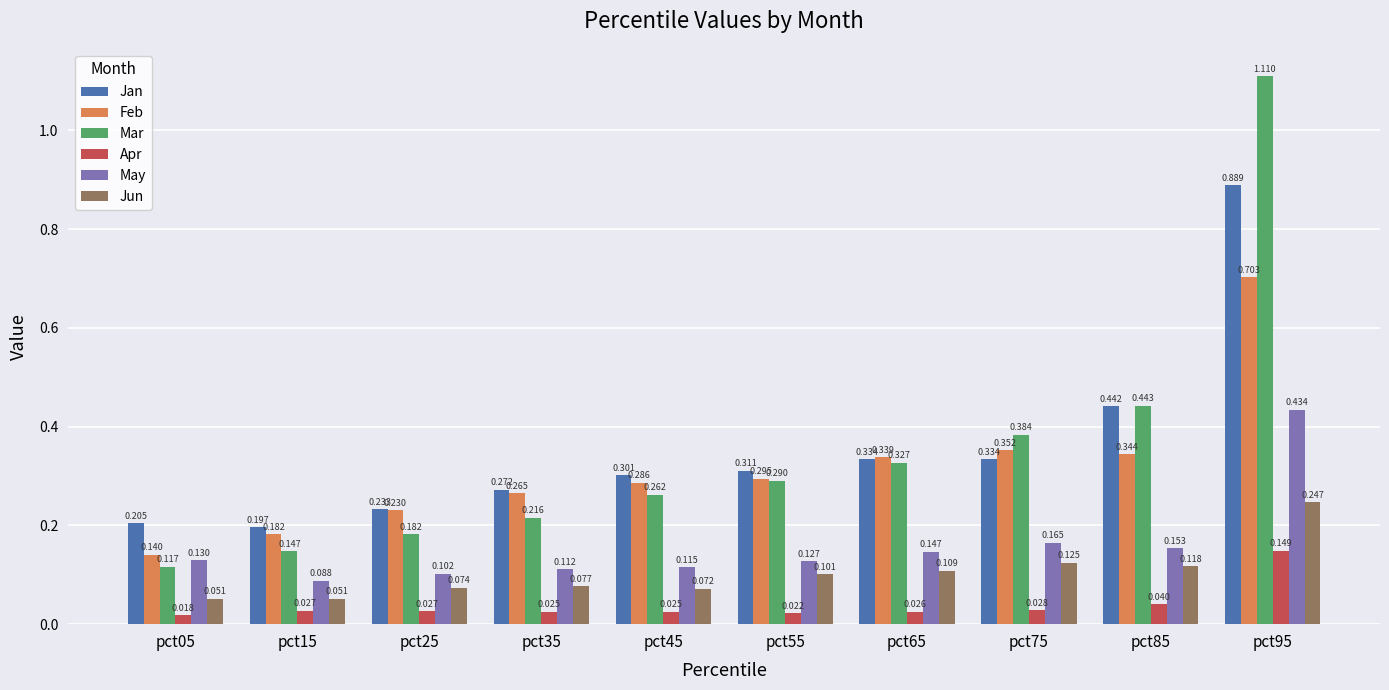

Which series has the largest total across all categories?

Jan